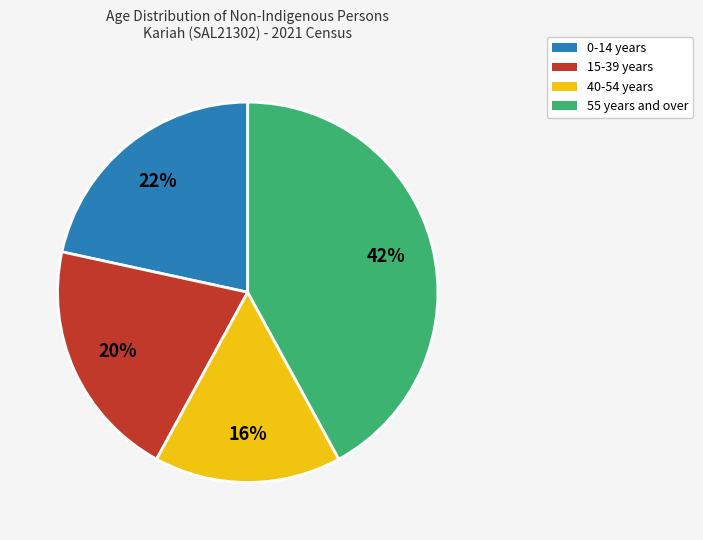

The 15-39 years slice represents 29% of the pie. True or false?

False